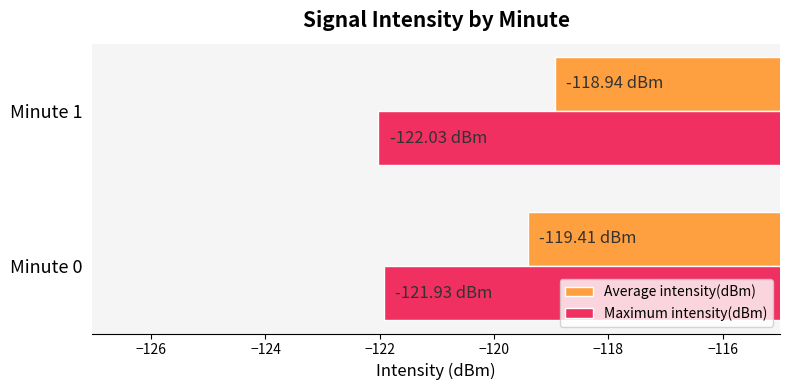

List the series in order of their overall mean, lowest first.

Maximum intensity(dBm), Average intensity(dBm)